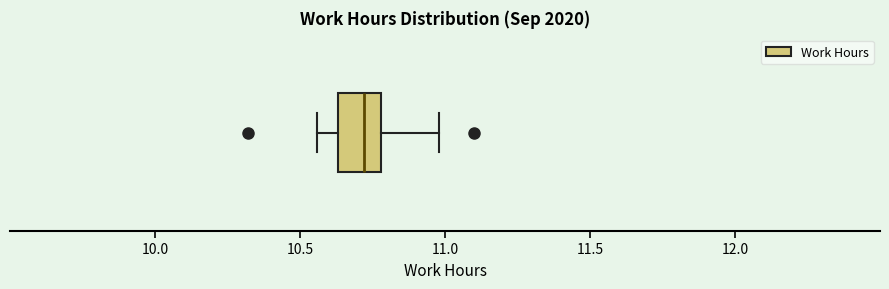

Read this box plot against the x-axis: the position of the median line, the range covered by the box, and the ends of both whiskers. The values are not printed on the chart, so give them approximately, as read against the axis.

median 10.70, box 10.65 to 10.80, whiskers 10.55 to 11.00